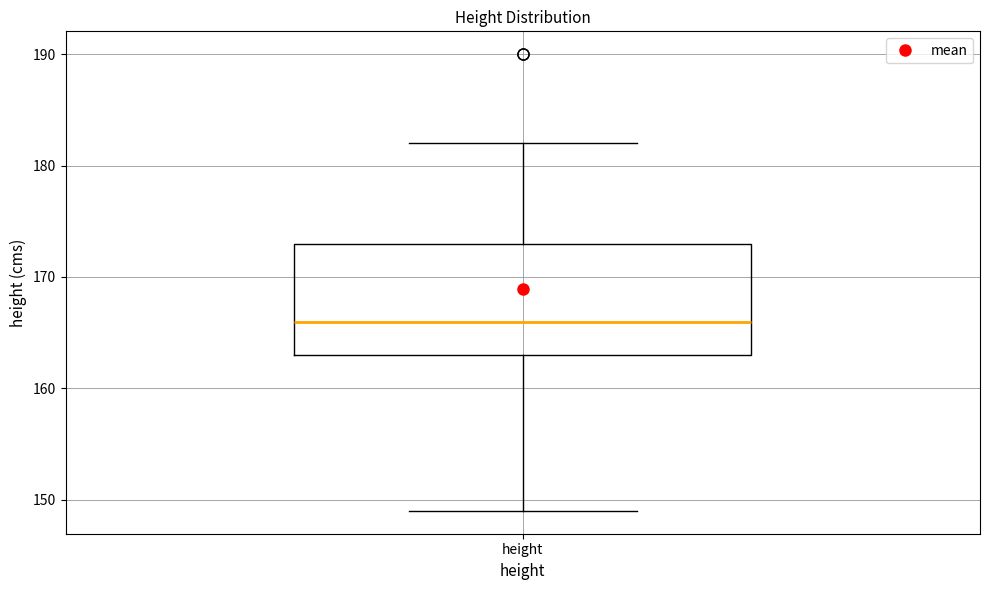

Read this box plot against the y-axis: the position of the median line, the range covered by the box, and the ends of both whiskers. The values are not printed on the chart, so give them approximately, as read against the axis.

median 166, box 163 to 173, whiskers 149 to 182